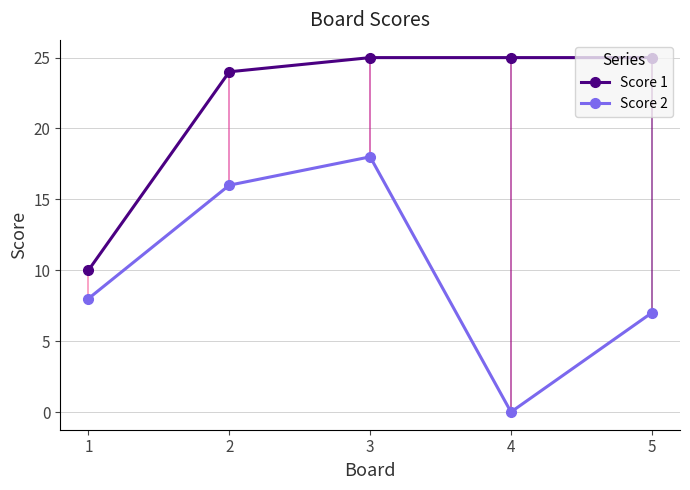

How many data points in Score 2 are less than 8?

2